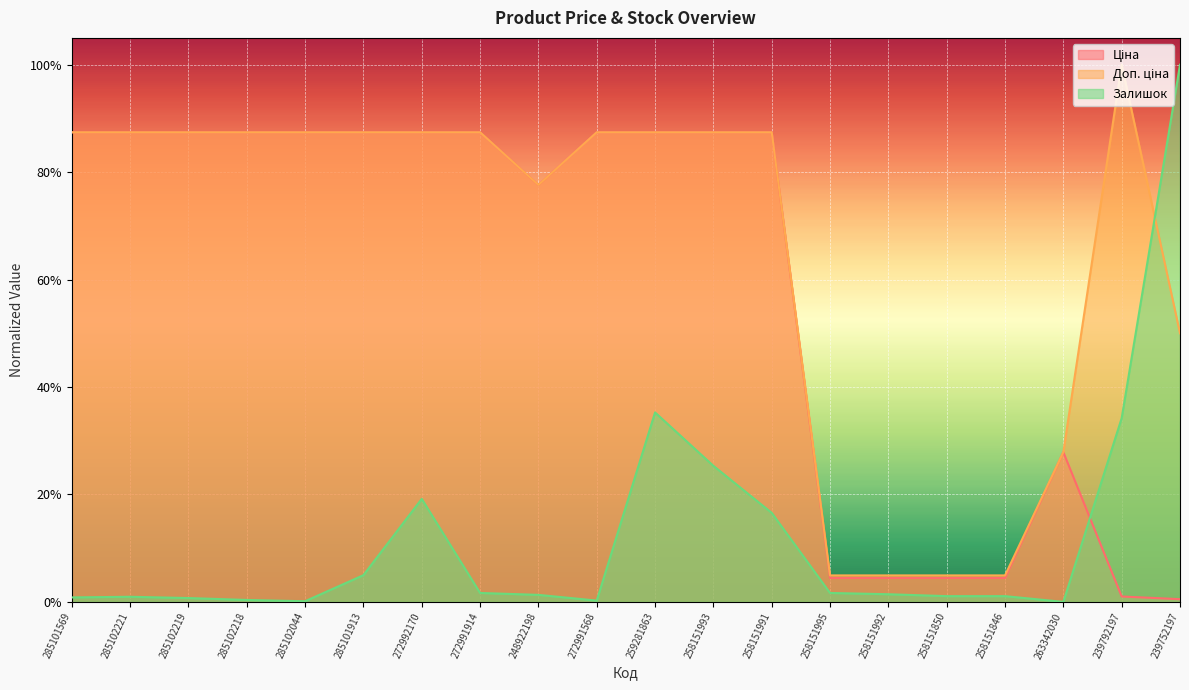

Between which two adjacent categories do Доп. ціна and Залишок first intersect?

239792197 and 239752197